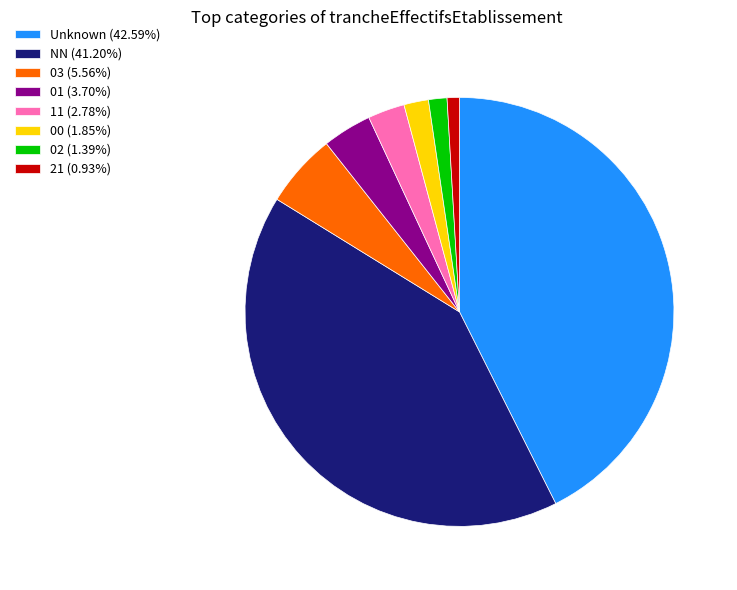

Approximately how many times larger is the value at 01 (3.70%) compared to 00 (1.85%)?

2.0